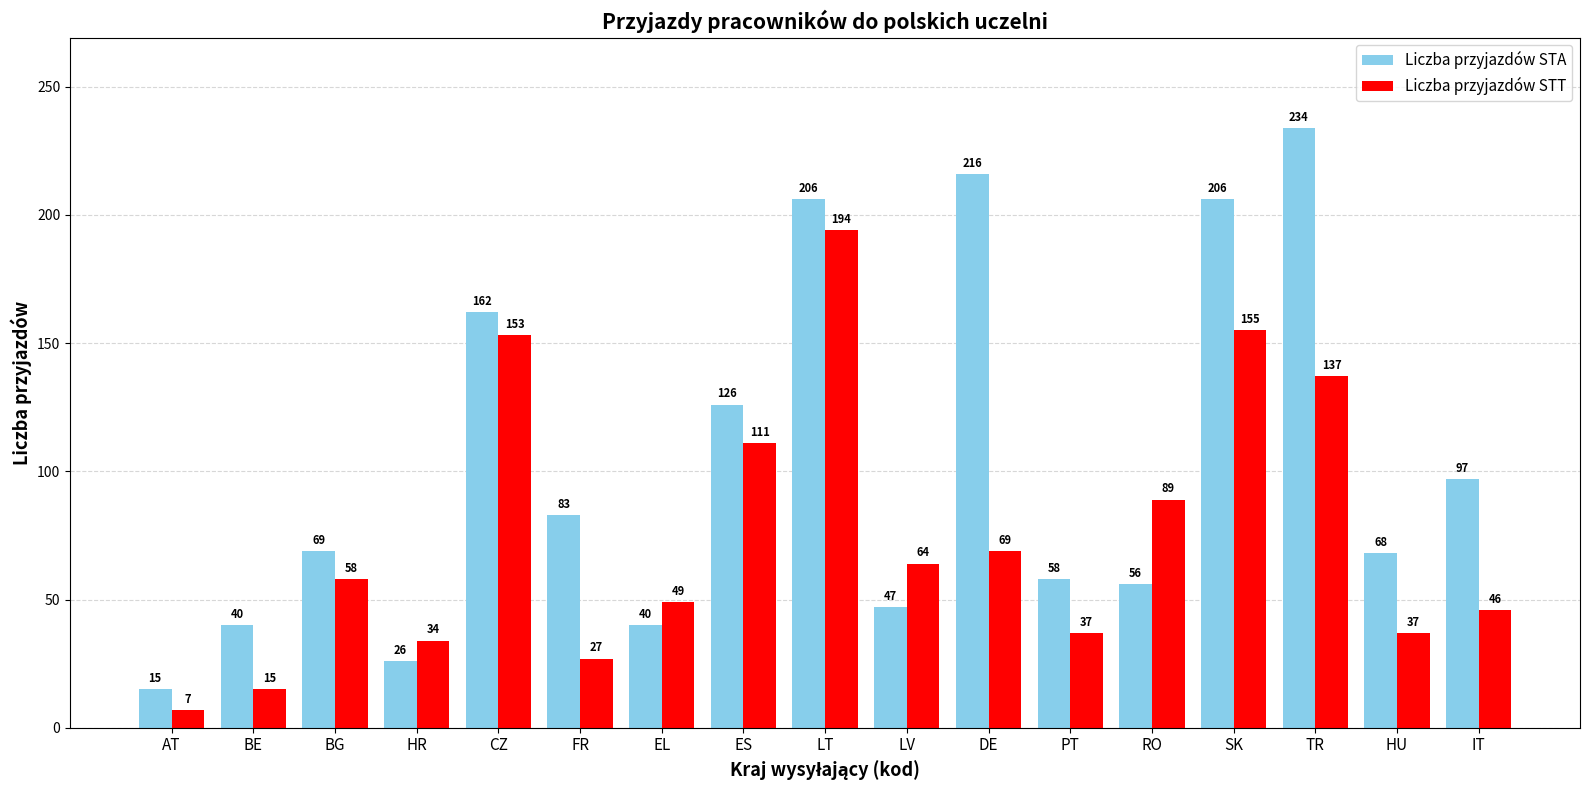

Reading left to right, extract all data points from this chart.

Liczba przyjazdów STA: 15	40	69	26	162	83	40	126	206	47	216	58	56	206	234	68	97
Liczba przyjazdów STT: 7	15	58	34	153	27	49	111	194	64	69	37	89	155	137	37	46